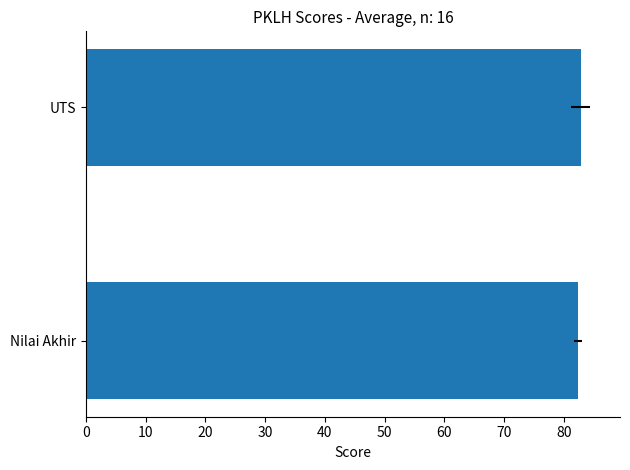

Approximately how many times larger is the value at Nilai Akhir compared to UTS?

1.0